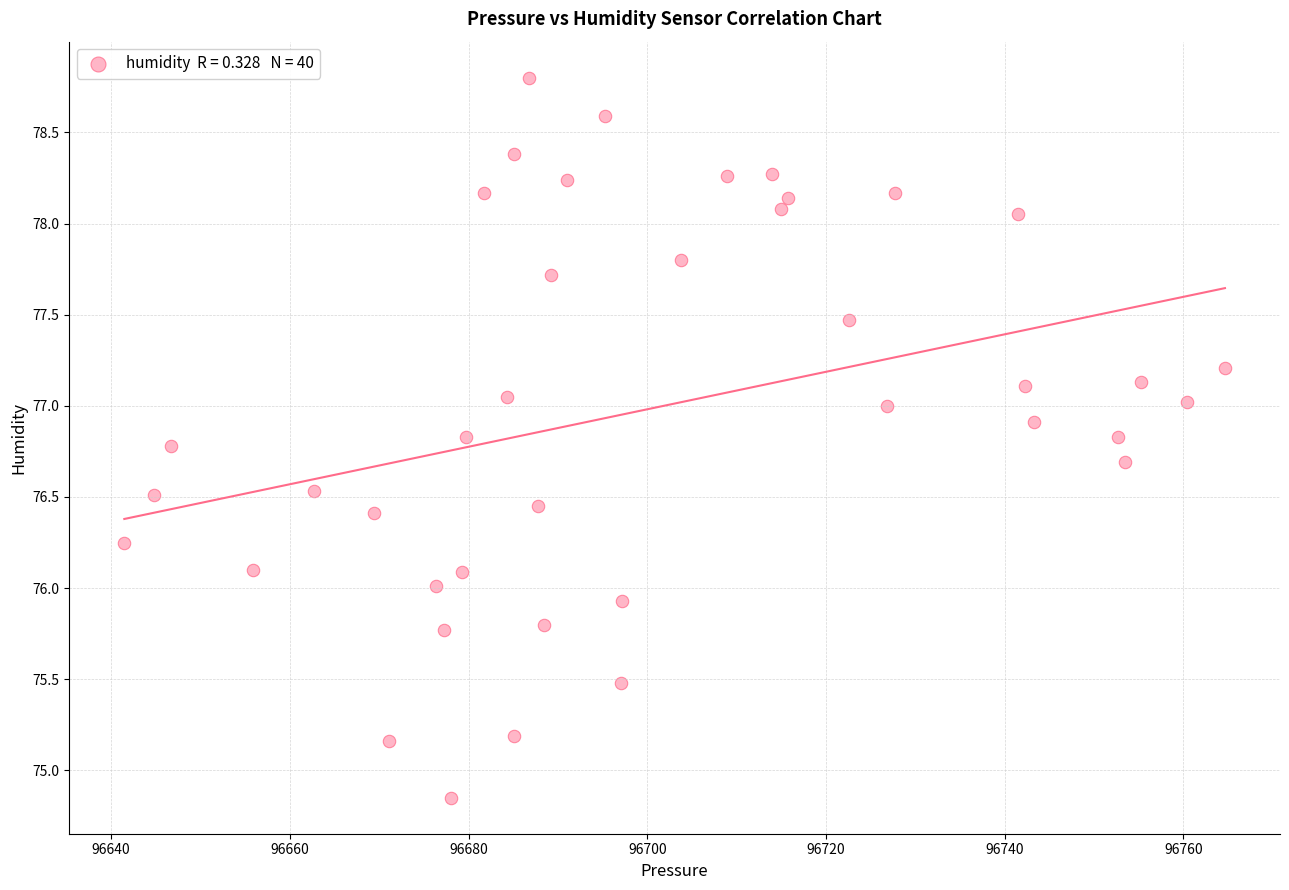

What is the range of X values (max minus min)?

123.2